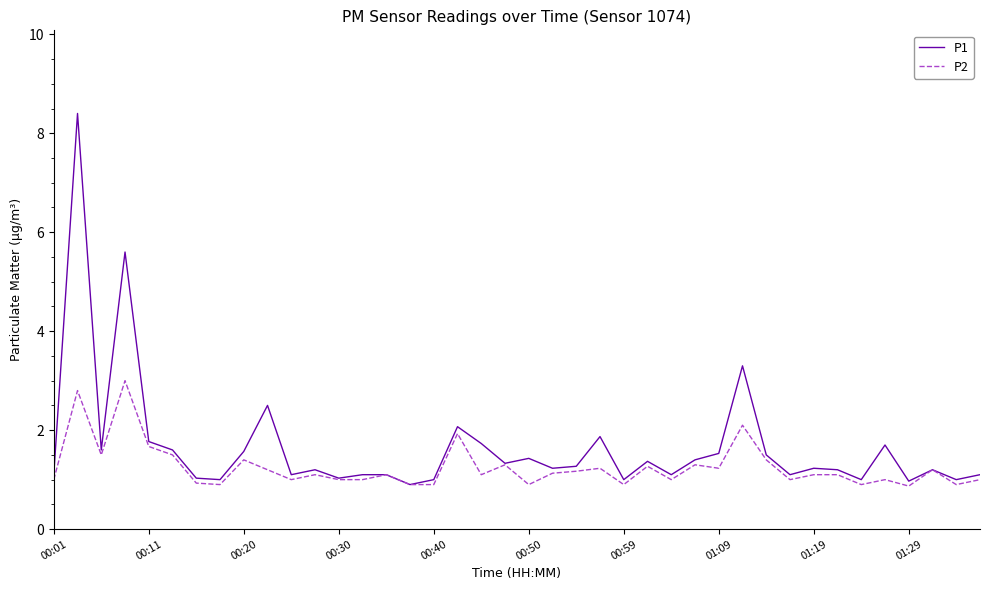

List the series in order of their peak value, lowest first.

P2, P1